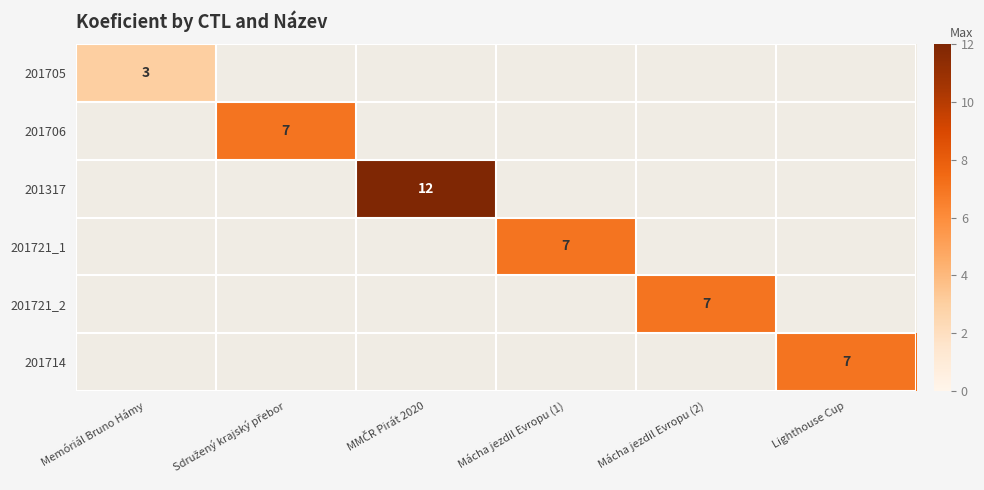

Which category has the highest value across all series?

MMČR Pirát 2020